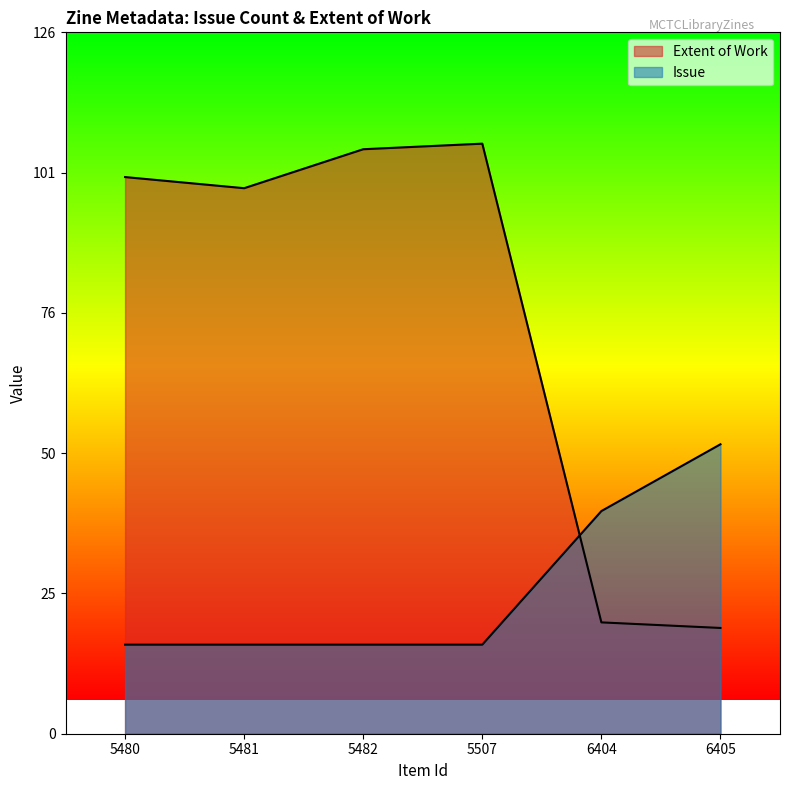

At which label is Issue closest to 34?

6404